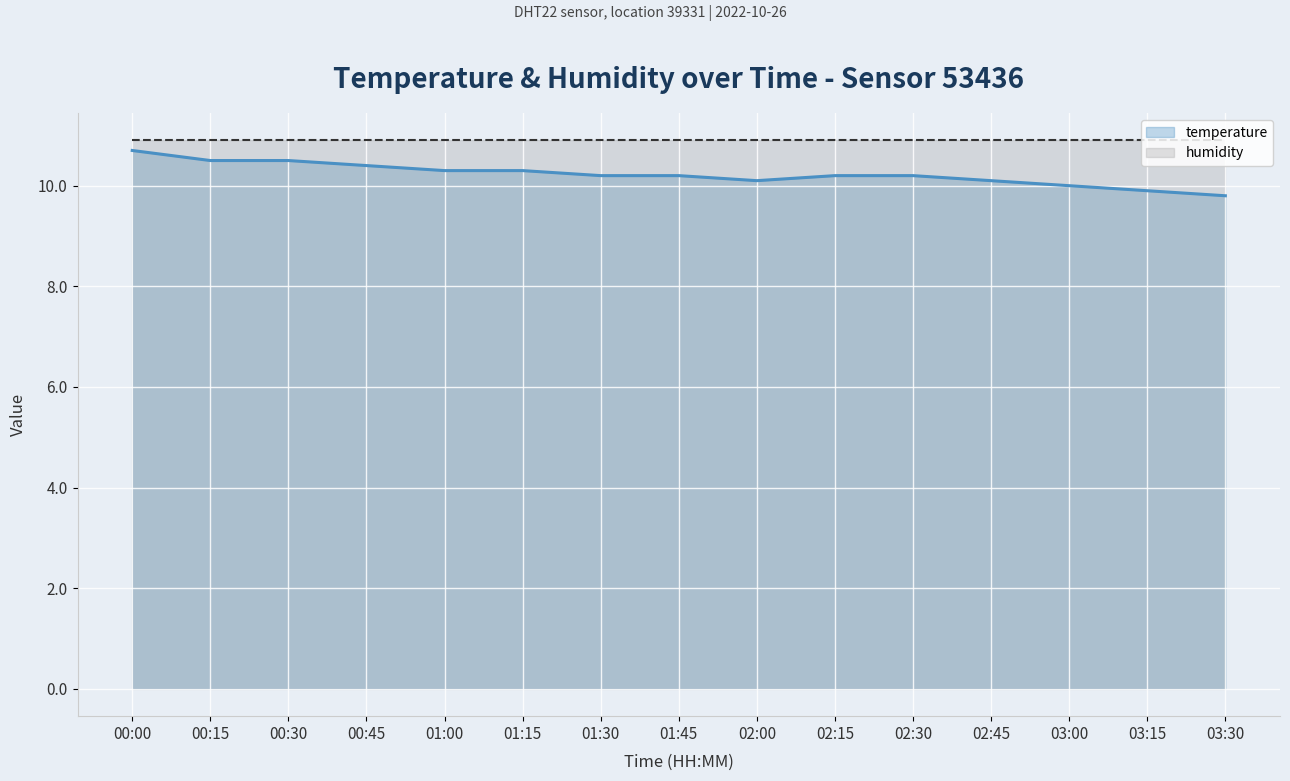

What is the total value across all series at 02:15?

21.1